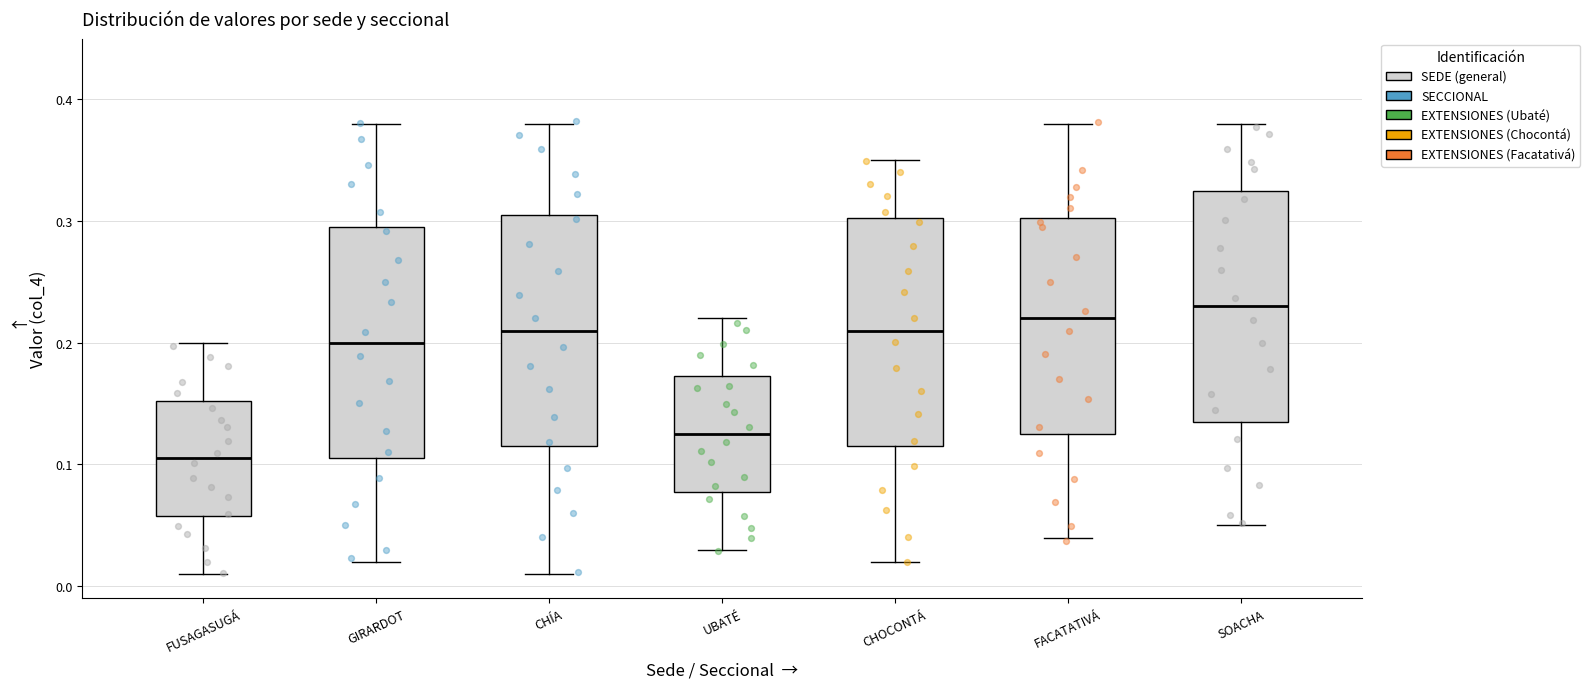

Where is the upper edge of the box for FACATATIVÁ on the y-axis? The values are not printed on the chart, so give them approximately, as read against the axis.

0.30